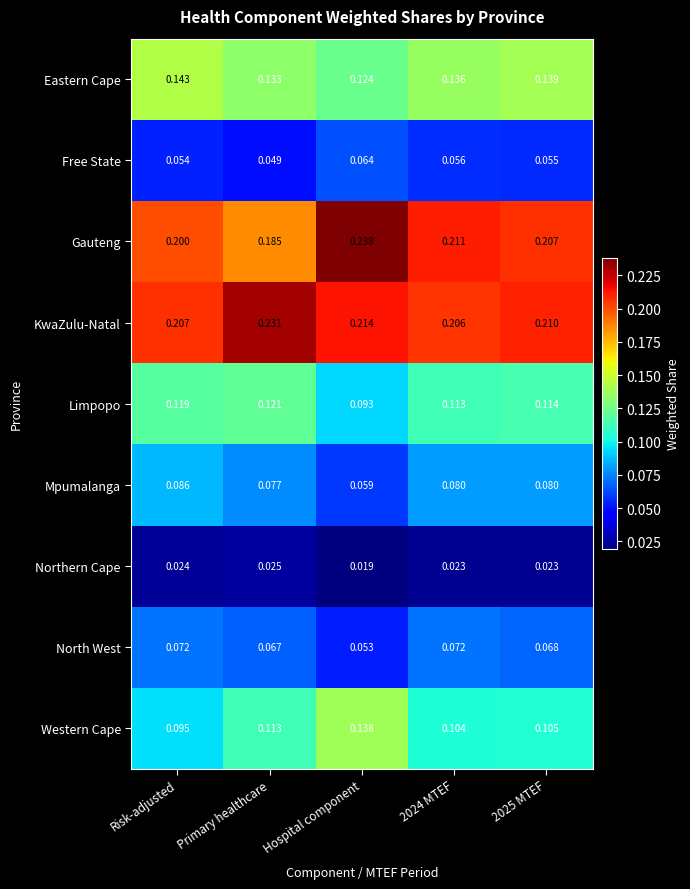

Which category has the highest value across all series?

Hospital component